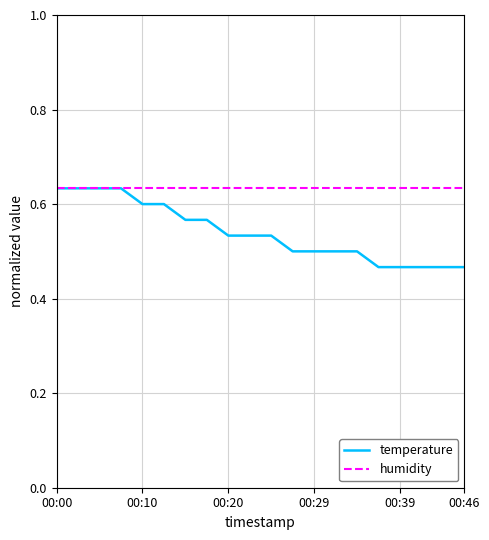

Which series has the widest spread of values?

temperature